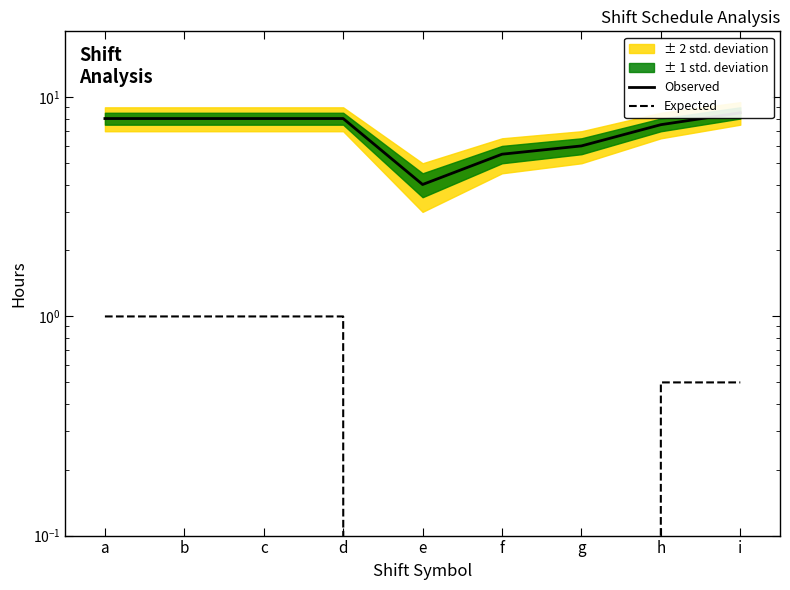

True or false: Expected has more than 1 points higher than both neighbors.

False